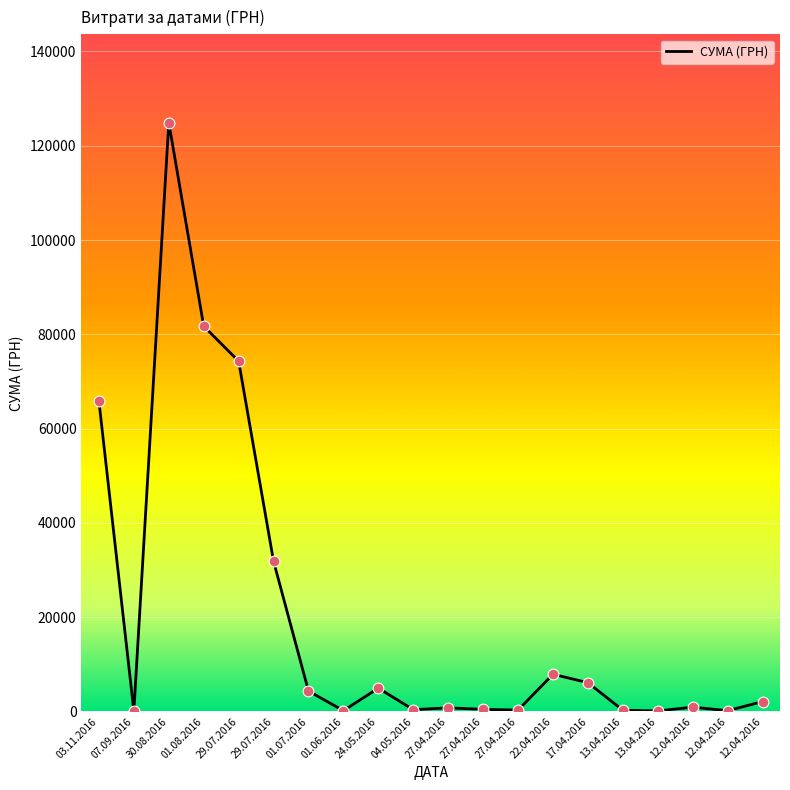

Is this an area chart (filled region under the line)?

No